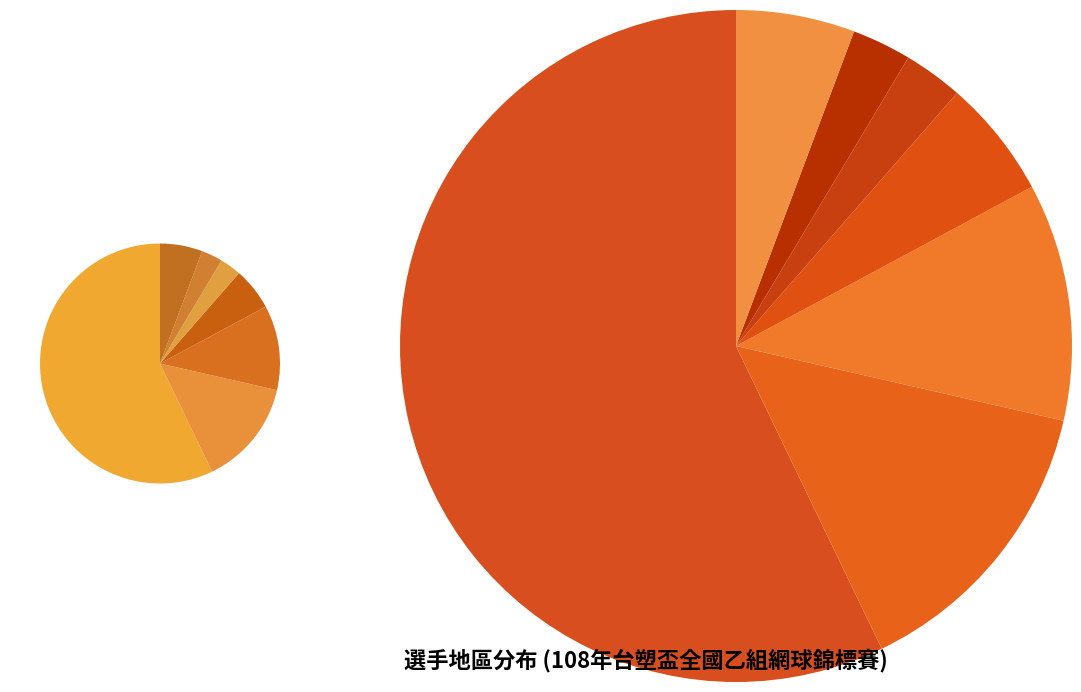

How many segments does this pie chart have?

7